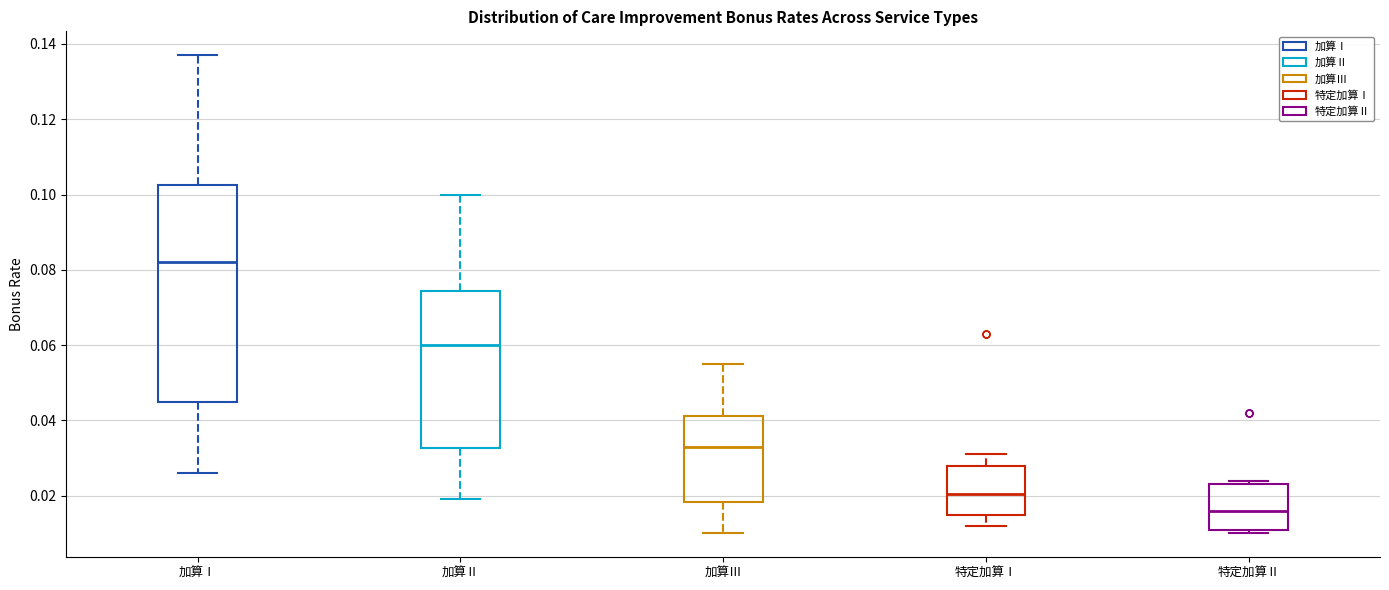

Which box's median line is the highest?

加算Ⅰ